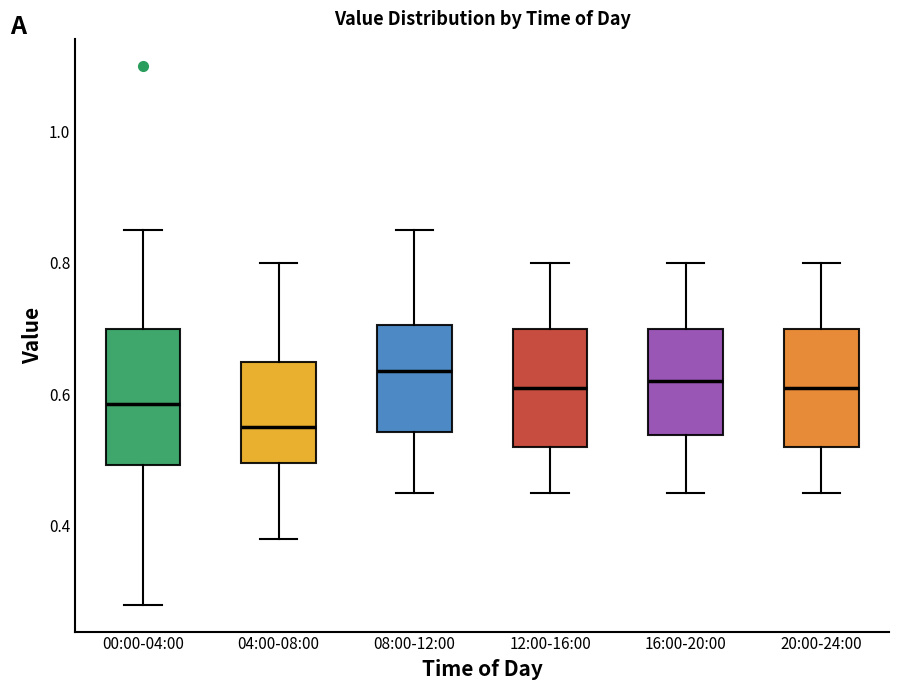

Reading left to right, transcribe this box plot: for each box, give where its median line is, the range the box spans, and where its two whiskers end, as read against the y-axis. The values are not printed on the chart, so give them approximately, as read against the axis.

00:00-04:00: median 0.58, box 0.50 to 0.70, whiskers 0.28 to 0.86
04:00-08:00: median 0.56, box 0.50 to 0.66, whiskers 0.38 to 0.80
08:00-12:00: median 0.64, box 0.54 to 0.70, whiskers 0.46 to 0.86
12:00-16:00: median 0.62, box 0.52 to 0.70, whiskers 0.46 to 0.80
16:00-20:00: median 0.62, box 0.54 to 0.70, whiskers 0.46 to 0.80
20:00-24:00: median 0.62, box 0.52 to 0.70, whiskers 0.46 to 0.80